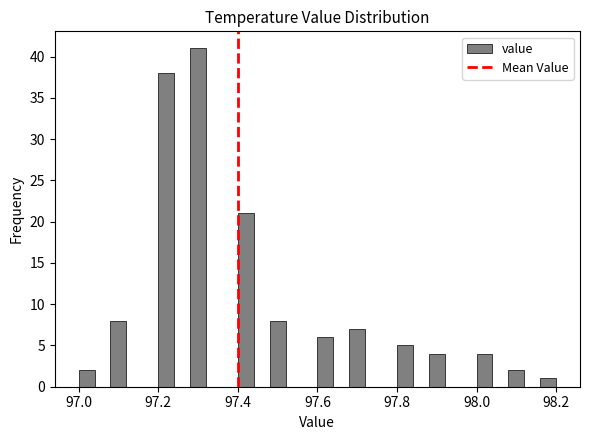

Around what value on the x-axis is the tallest bar? Give the approximate position of its centre, as read against the axis.

97.30